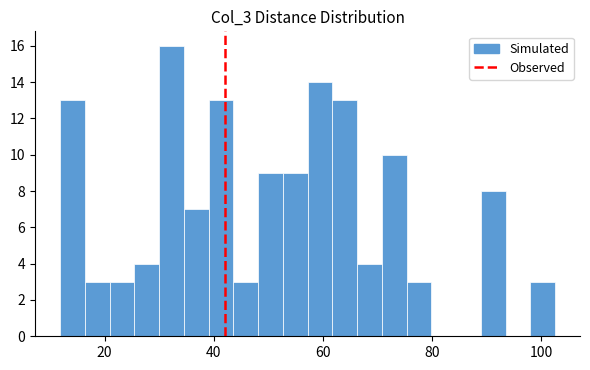

Read against the x-axis, roughly where is the centre of the tallest bar?

32